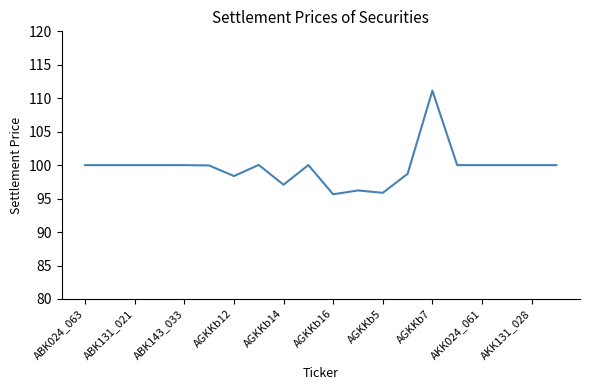

What is the difference between the maximum and minimum values?

15.5